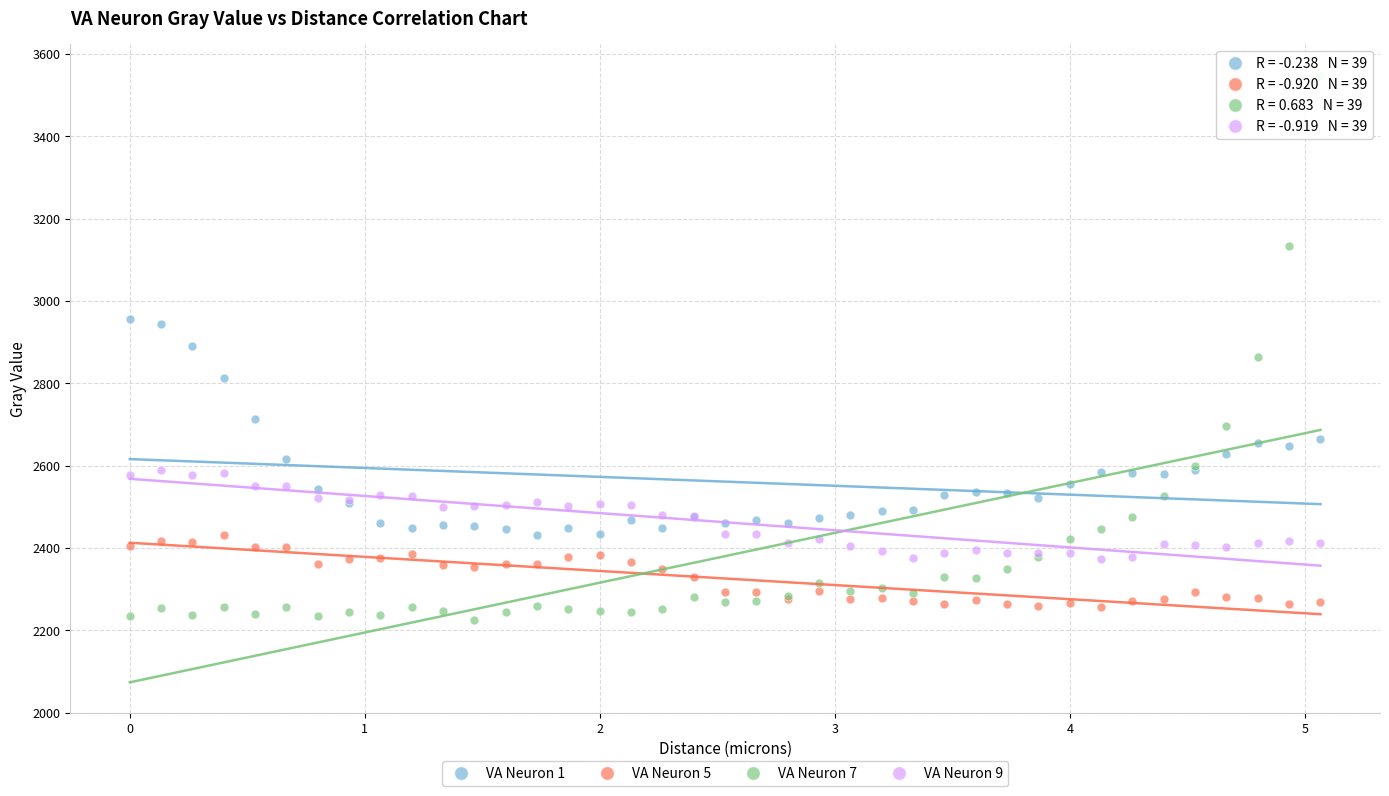

What are all the series names shown in the legend?

VA Neuron 1, VA Neuron 5, VA Neuron 7, VA Neuron 9